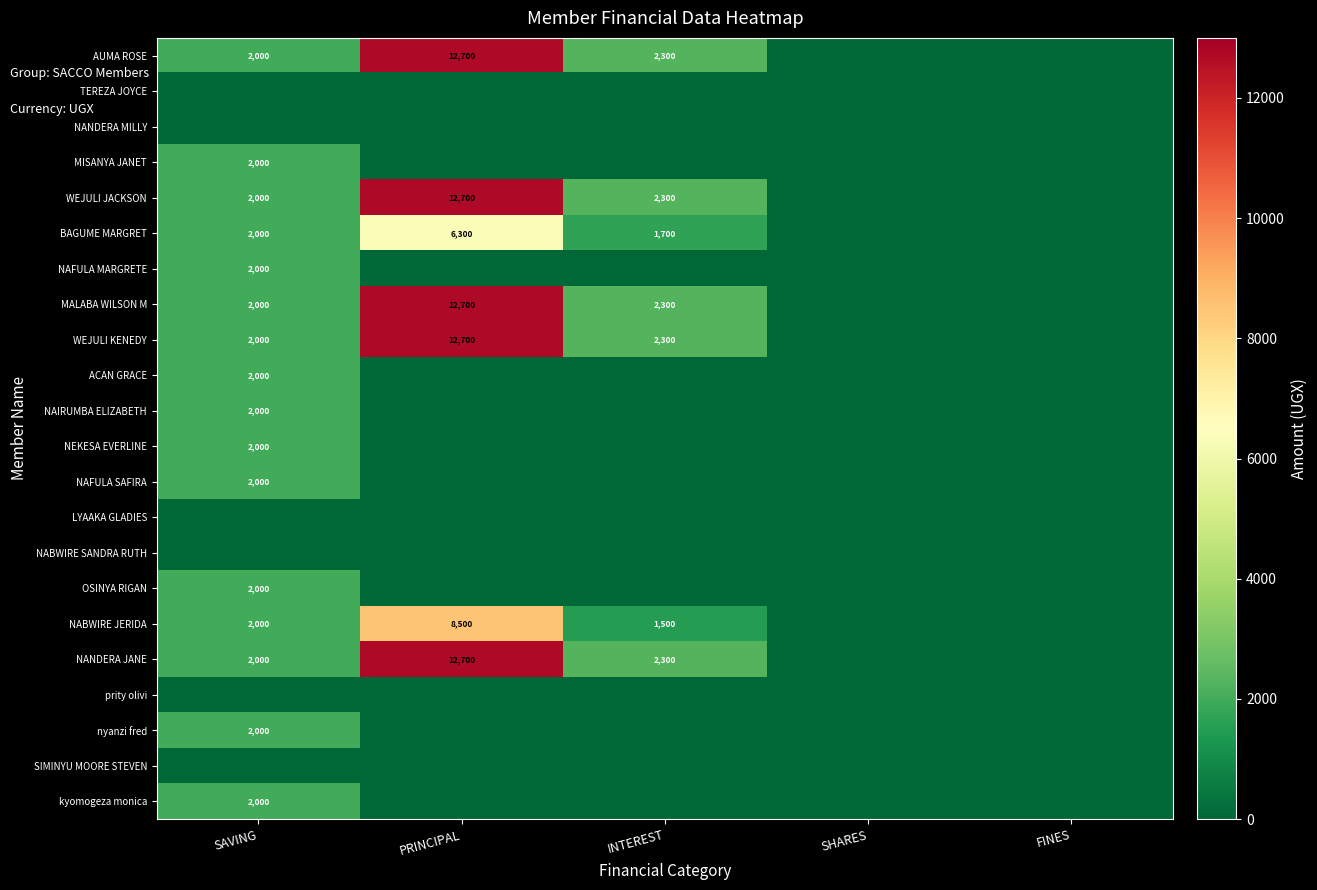

How many categories are shown in the chart?

5